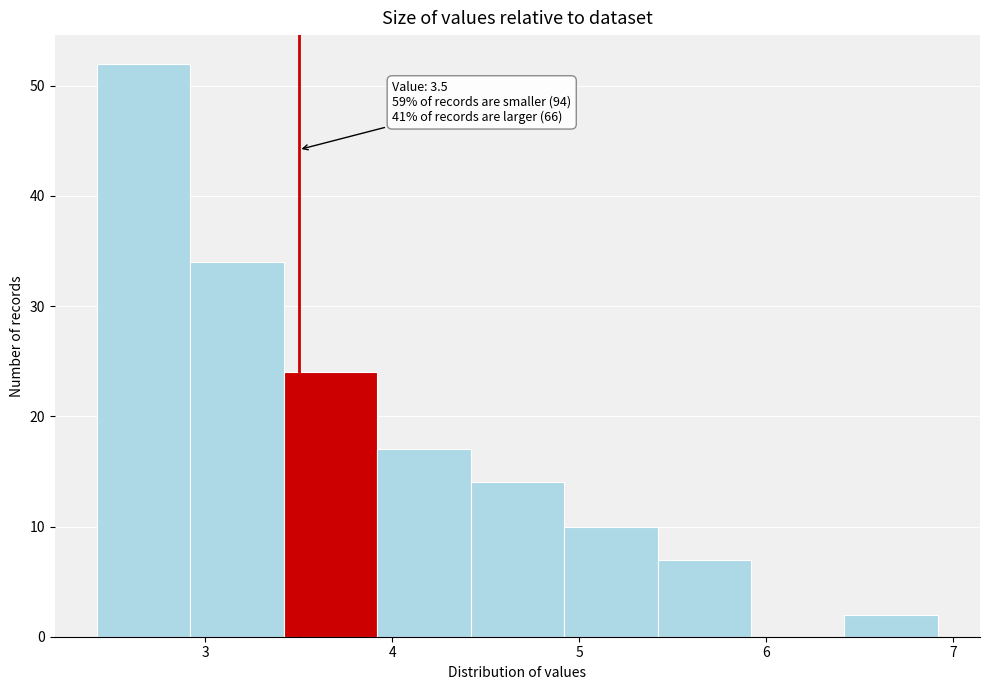

Over which range of the x-axis is the bar tallest?

2.42 to 2.92